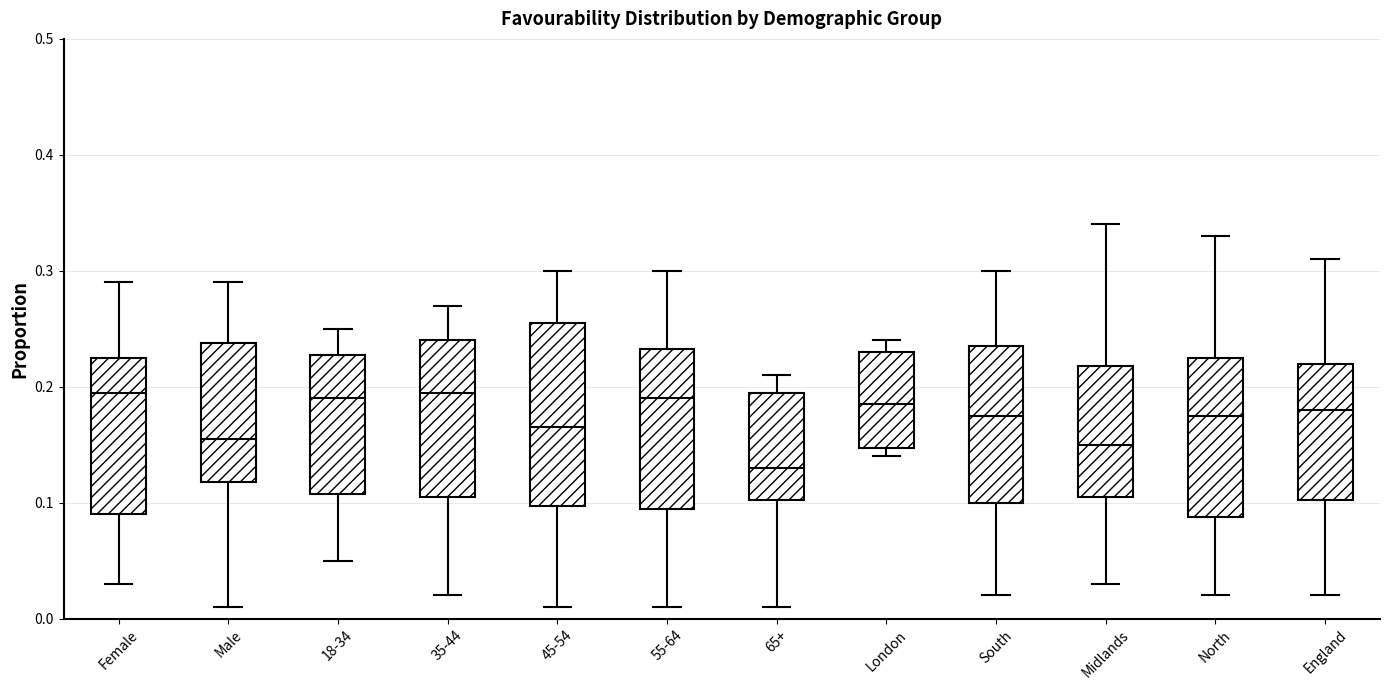

Where does the lower whisker of the box for 65+ end on the y-axis? The values are not printed on the chart, so give them approximately, as read against the axis.

0.01